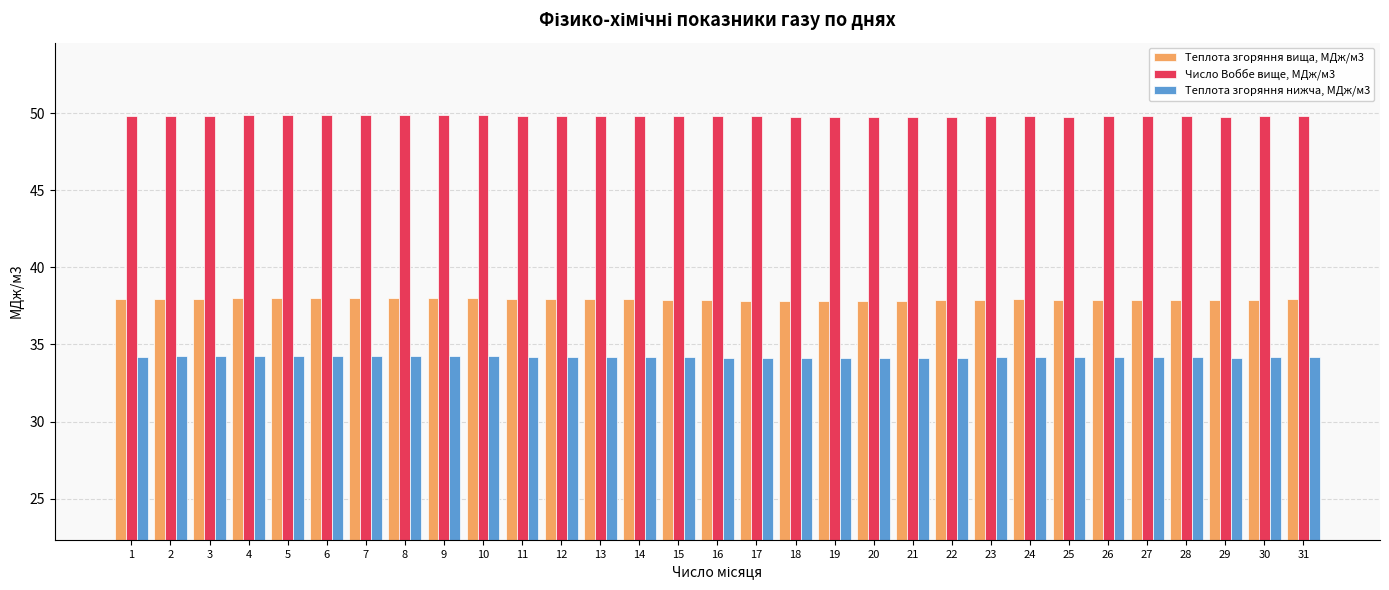

True or false: Число Воббе вище, МДж/м3 has a value of 49.8 at 23.

True